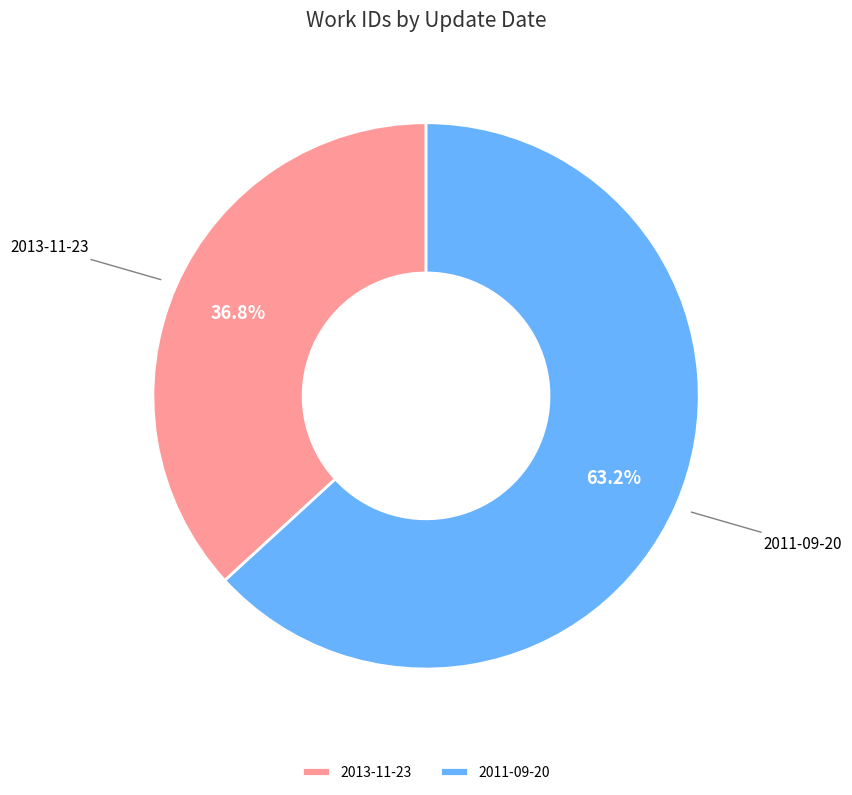

Is it true that 2013-11-23 is 37% of the pie?

True